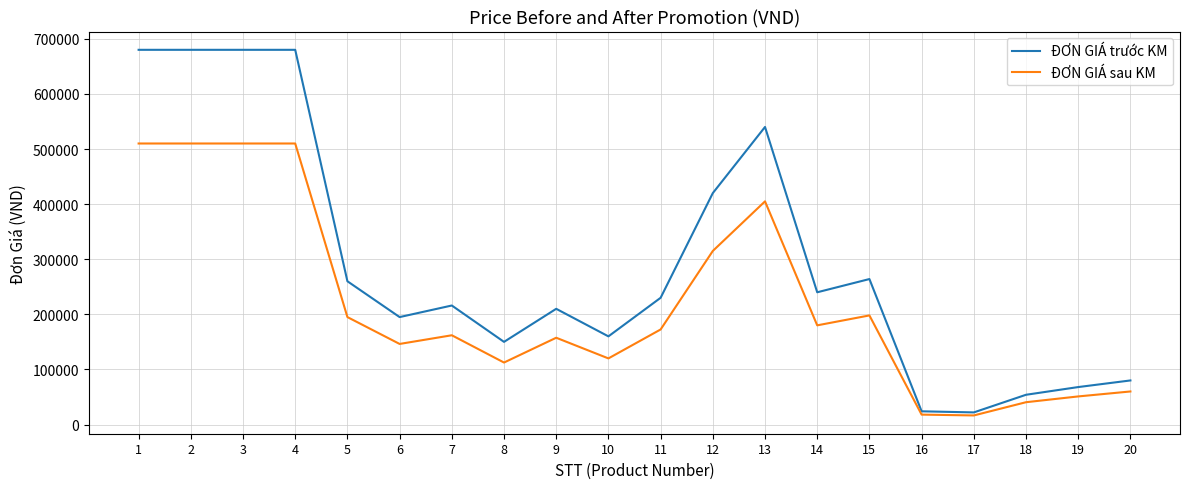

What is the sum of all ĐƠN GIÁ sau KM values?

4389750